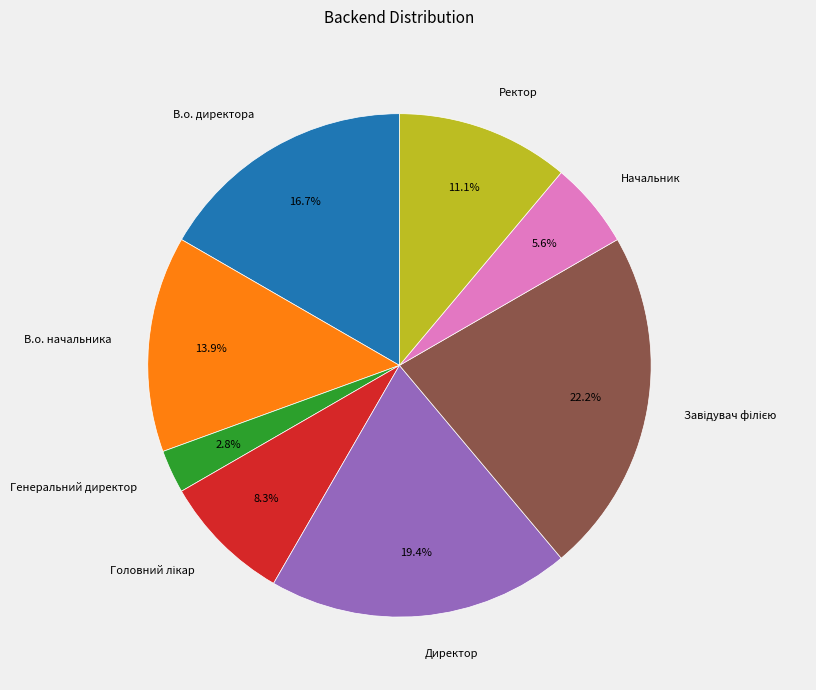

What portion of the pie excludes В.о. начальника?

86.1%